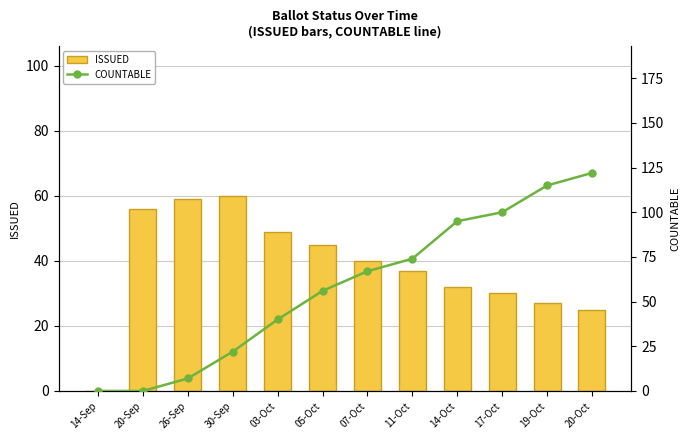

What is the average value of the ISSUED series?

38